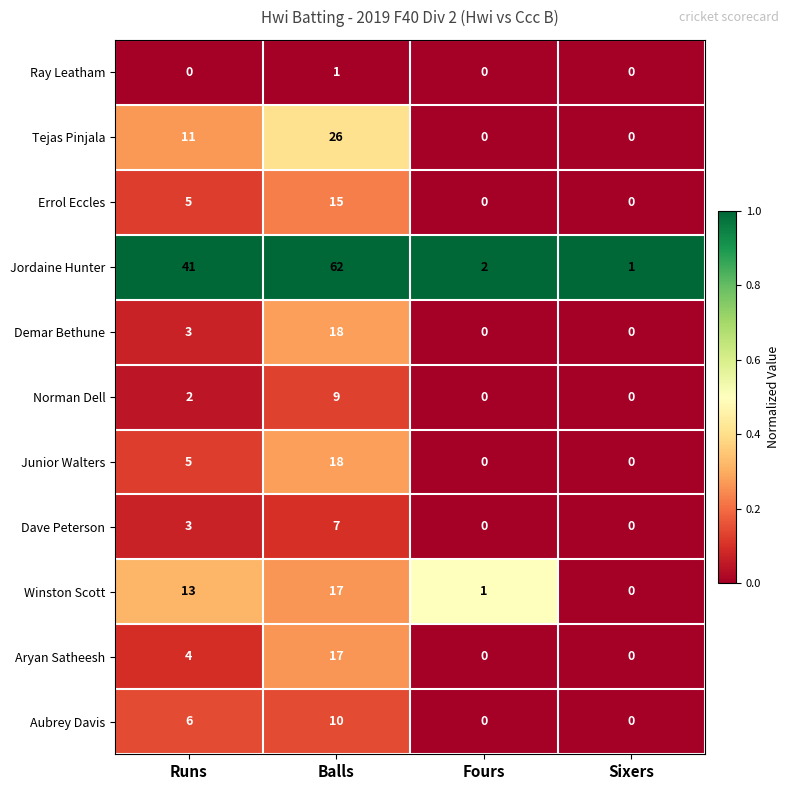

Where is Aubrey Davis nearest to the value 5?

Runs